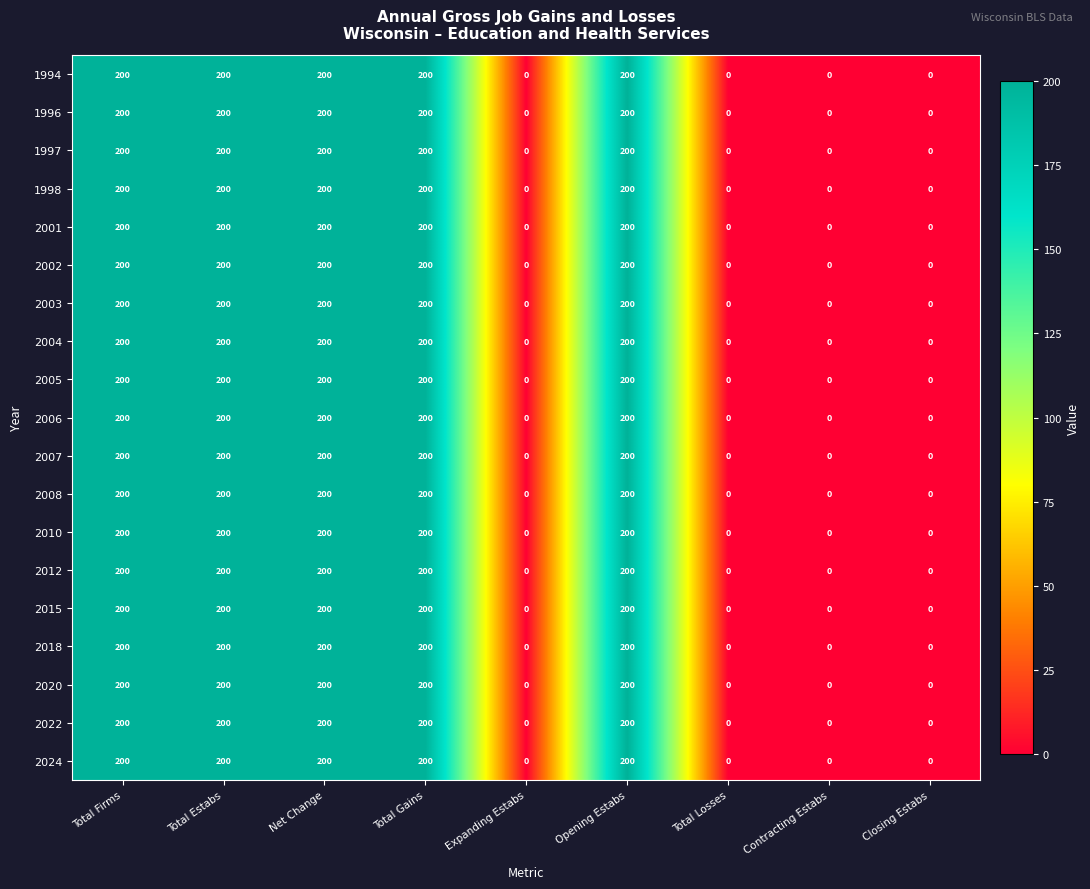

What is the greatest value displayed?

200